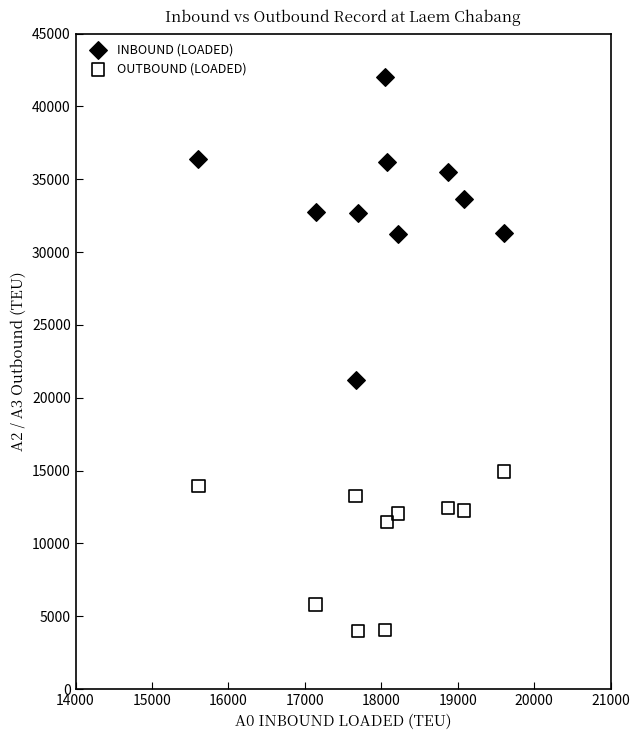

Which series reaches the minimum Y coordinate?

OUTBOUND (LOADED)